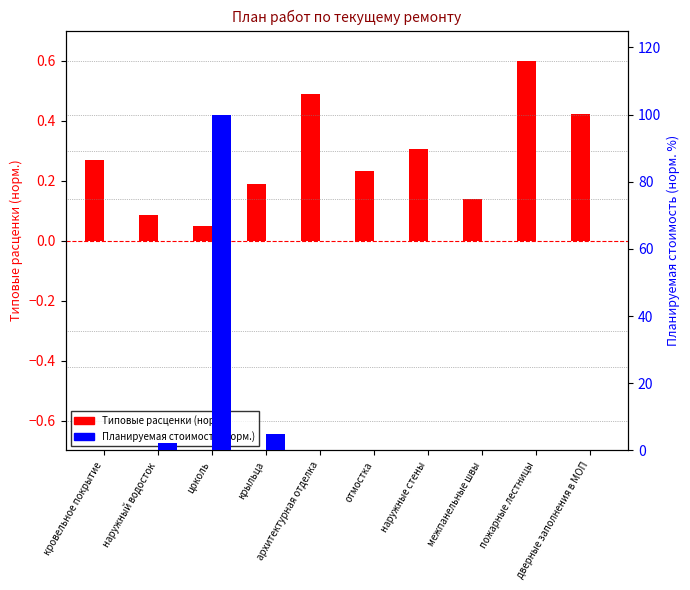

How many categories are shown in the chart?

10